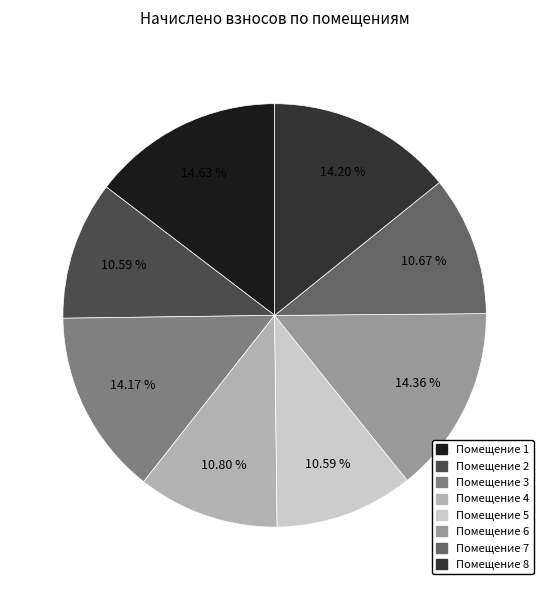

How many slices are in this pie chart?

8